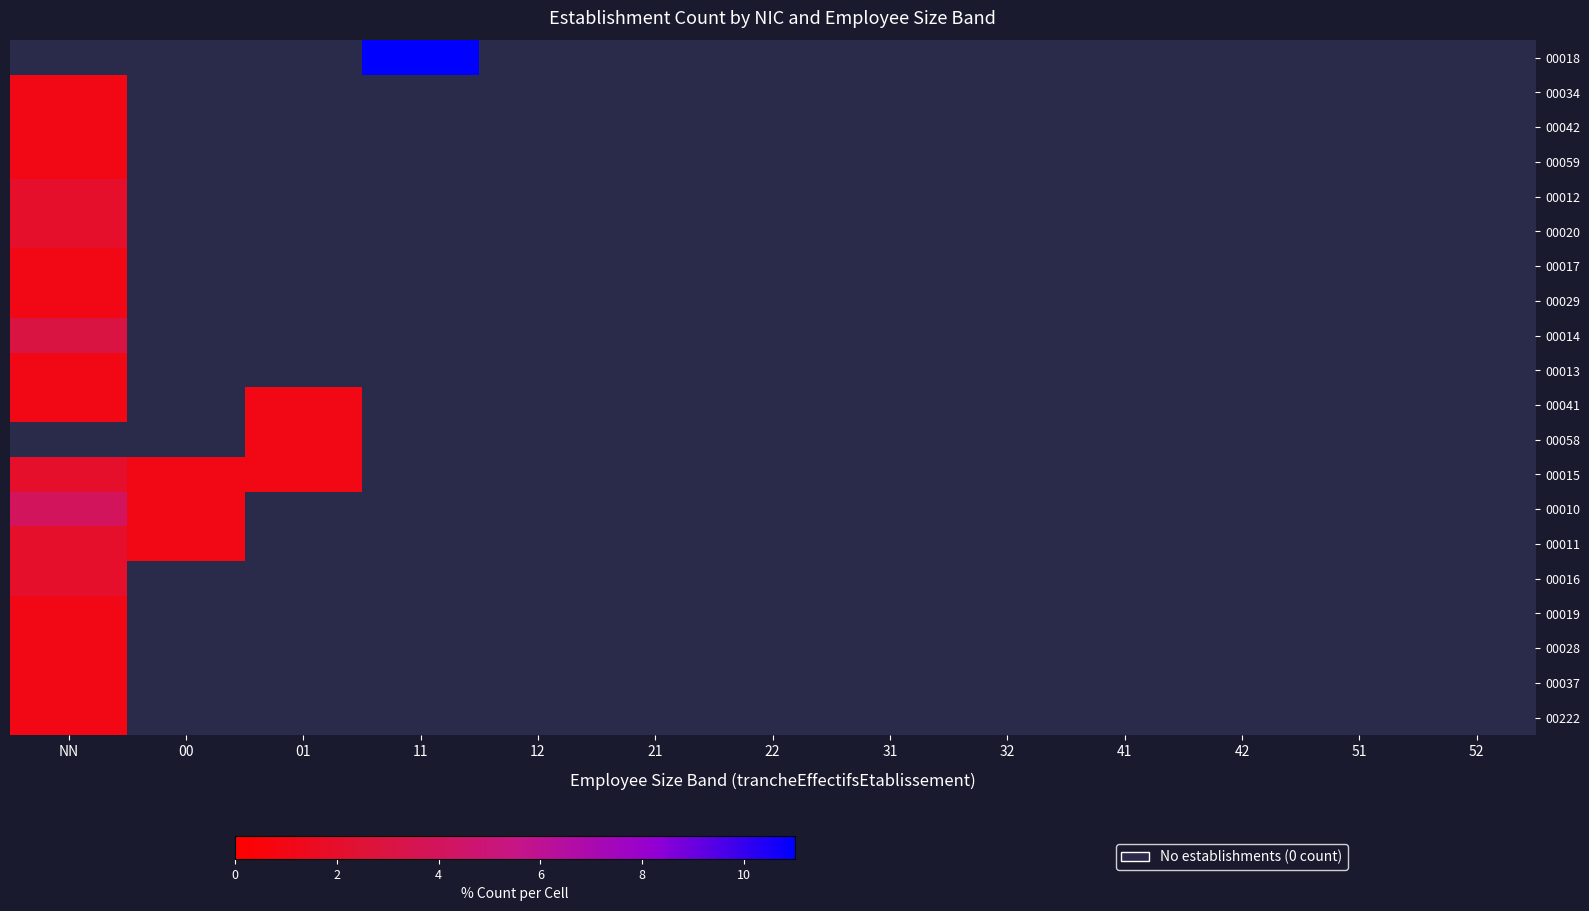

The 00010 series shows 1.0 at 00. True or false?

True